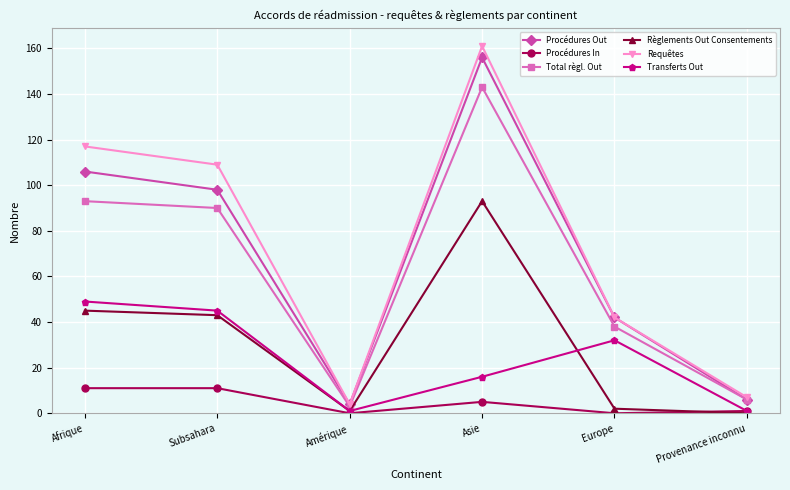

What is the greatest value displayed?

161